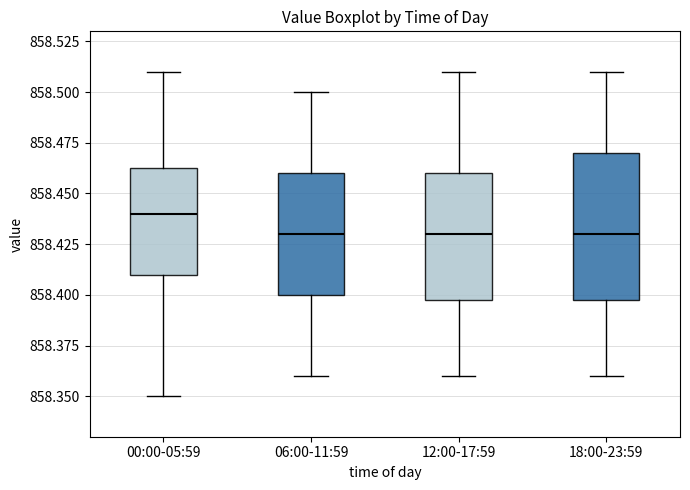

Reading left to right, transcribe this box plot: for each box, give where its median line is, the range the box spans, and where its two whiskers end, as read against the y-axis. The values are not printed on the chart, so give them approximately, as read against the axis.

00:00-05:59: median 858.440, box 858.410 to 858.465, whiskers 858.350 to 858.510
06:00-11:59: median 858.430, box 858.400 to 858.460, whiskers 858.360 to 858.500
12:00-17:59: median 858.430, box 858.400 to 858.460, whiskers 858.360 to 858.510
18:00-23:59: median 858.430, box 858.400 to 858.470, whiskers 858.360 to 858.510